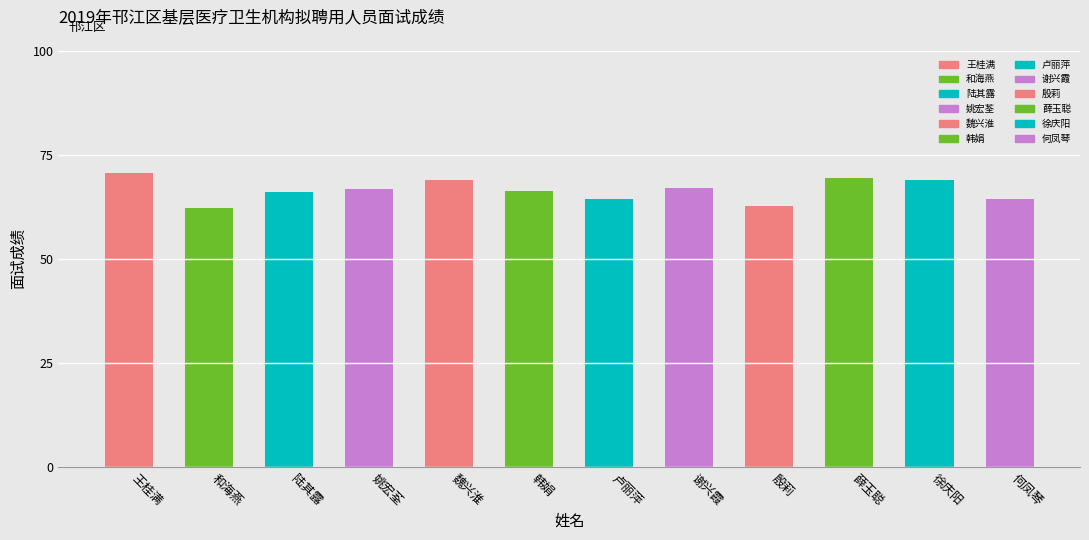

What is the label of the 10th bar from the right?

陆其露